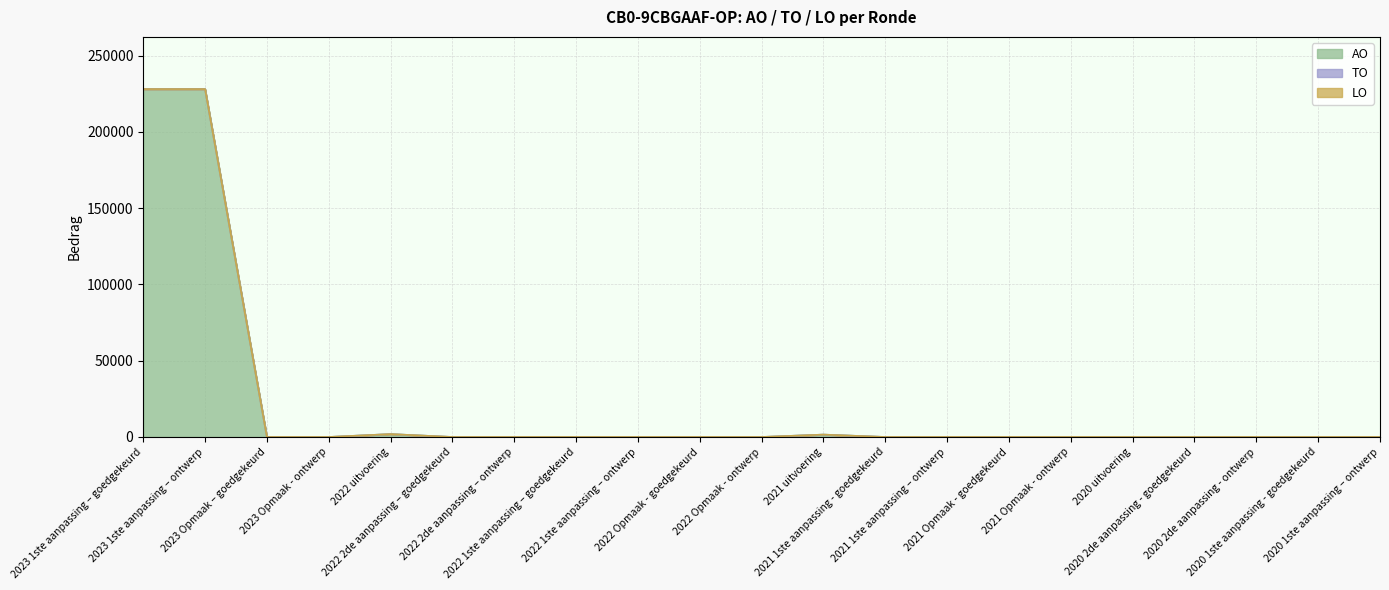

Between 2020 2de aanpassing - ontwerp and 2020 1ste aanpassing - goedgekeurd, which is larger?

2020 2de aanpassing - ontwerp